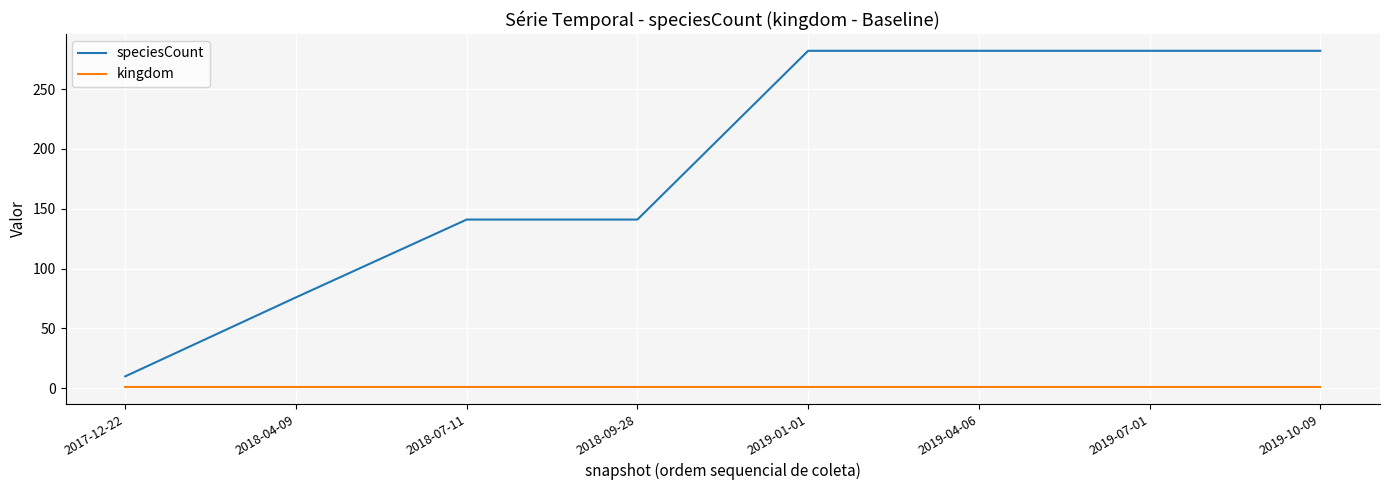

Which series has the largest total across all categories?

speciesCount